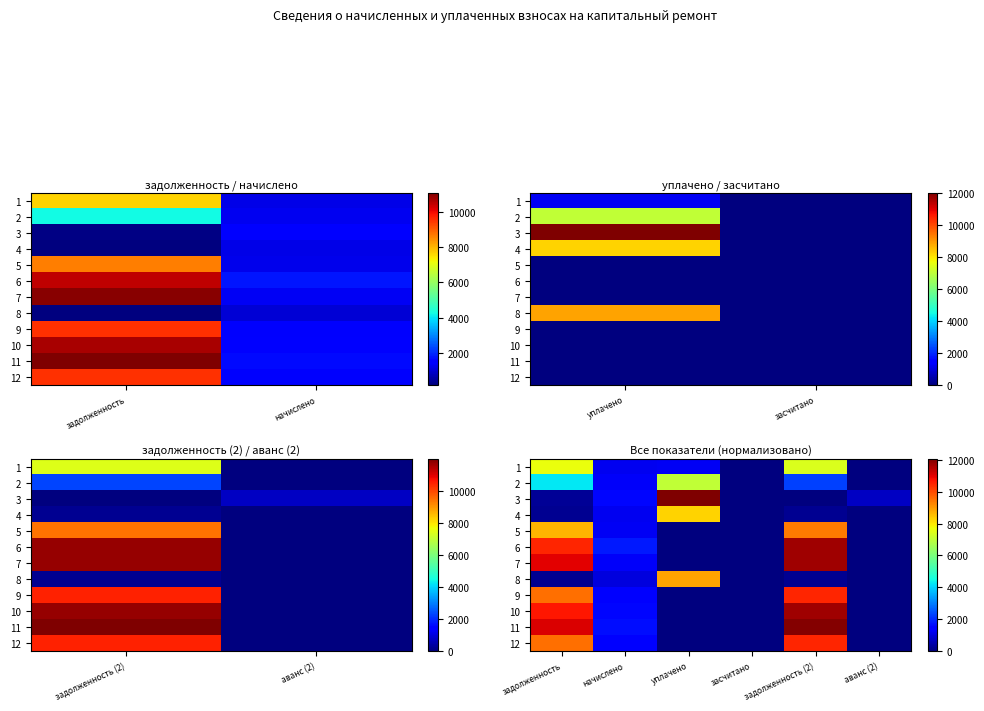

The 7 series shows 10986.9 at задолженность. True or false?

True